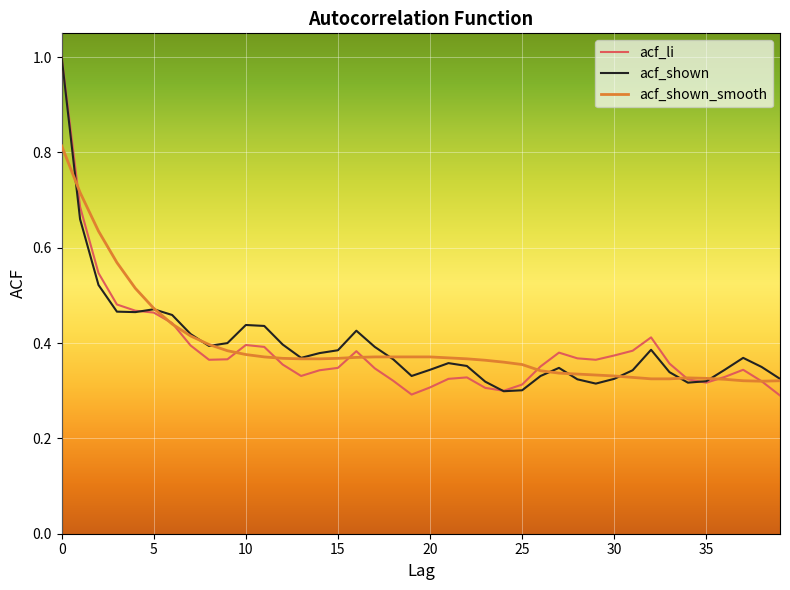

What is the greatest value displayed?

1.0